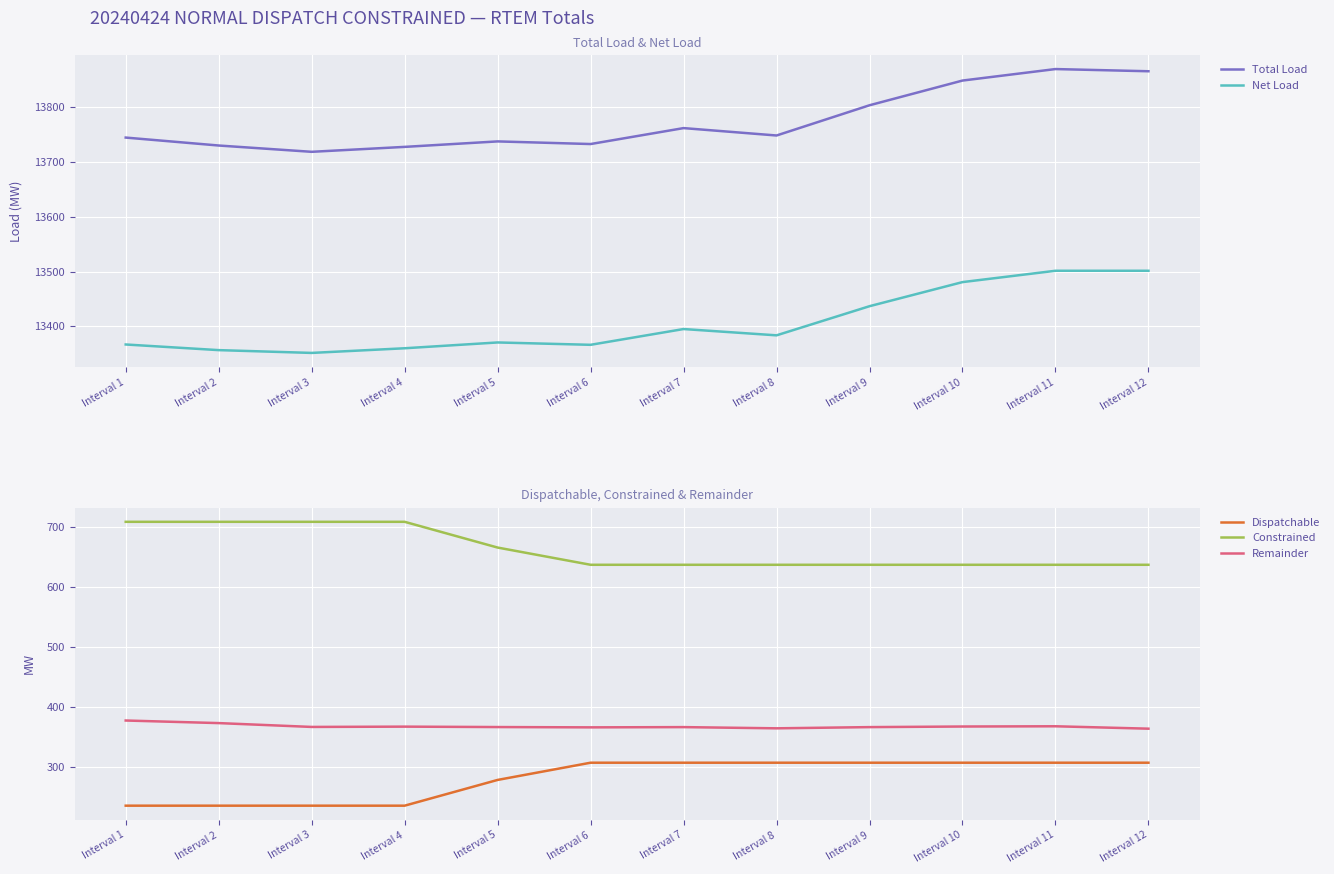

Which series has the largest range (max minus min)?

Total Load